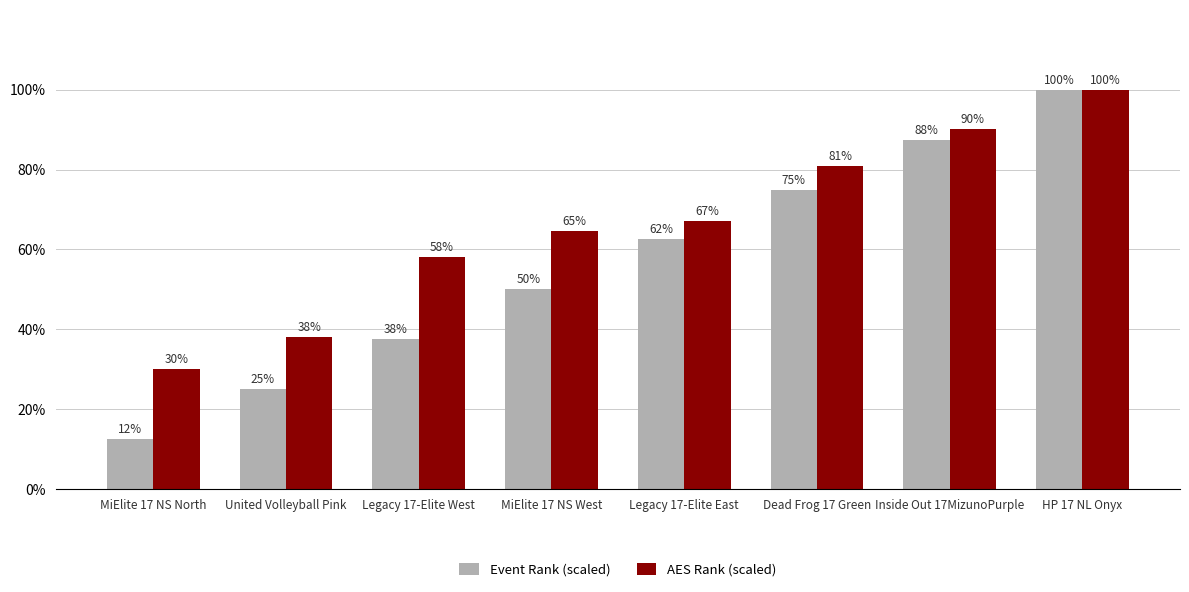

Which series has the widest spread of values?

Event Rank (scaled)